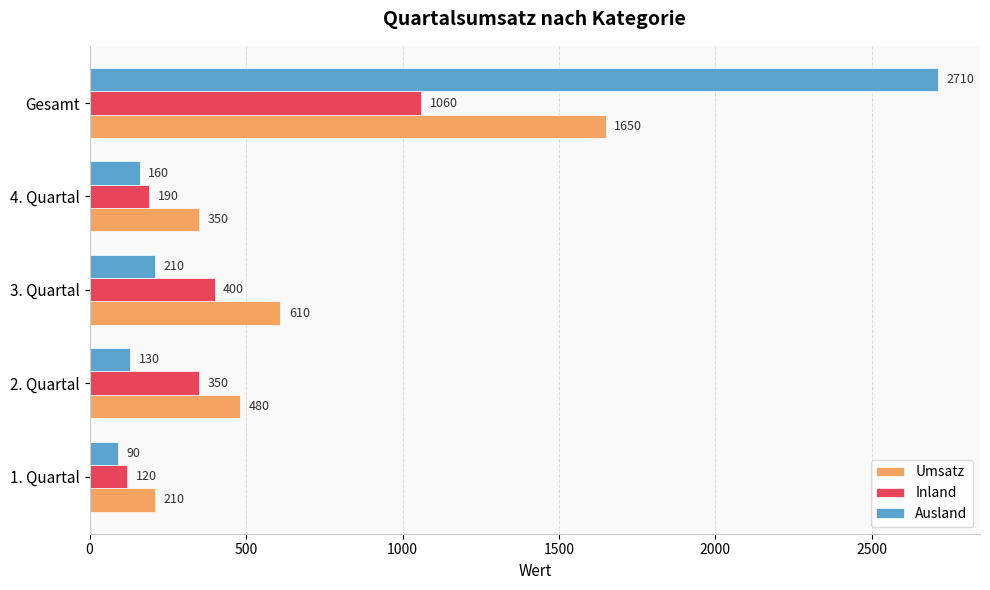

Which series has the largest range (max minus min)?

Ausland